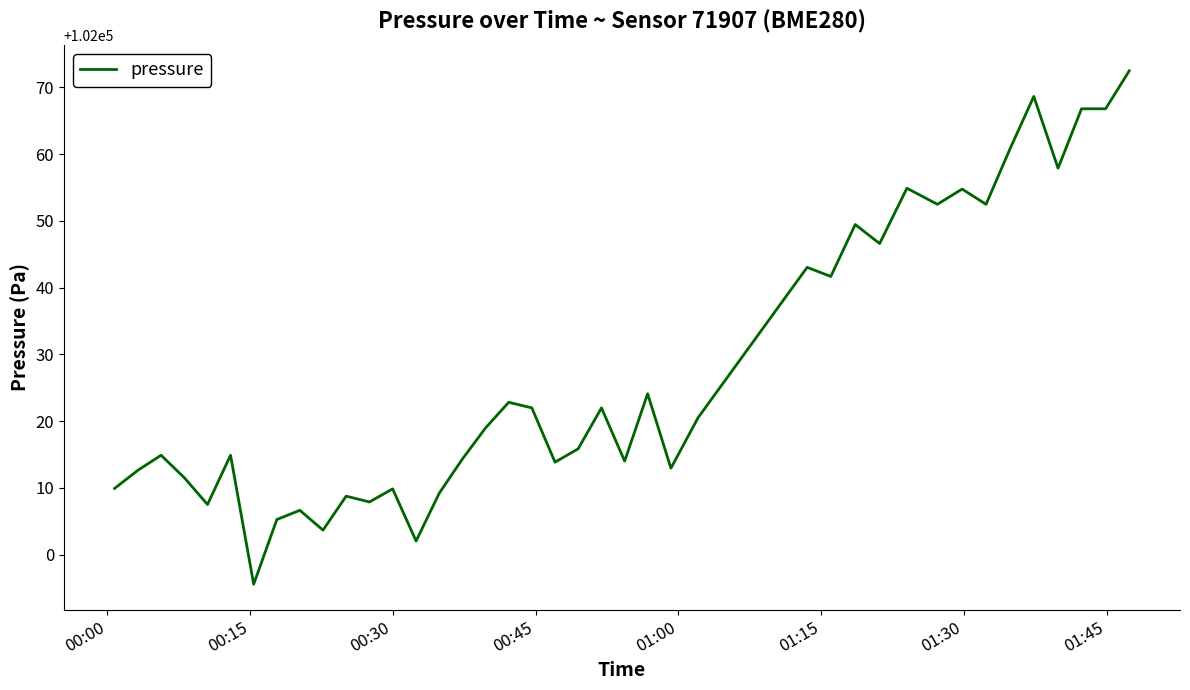

Count the number of categories in the chart.

40